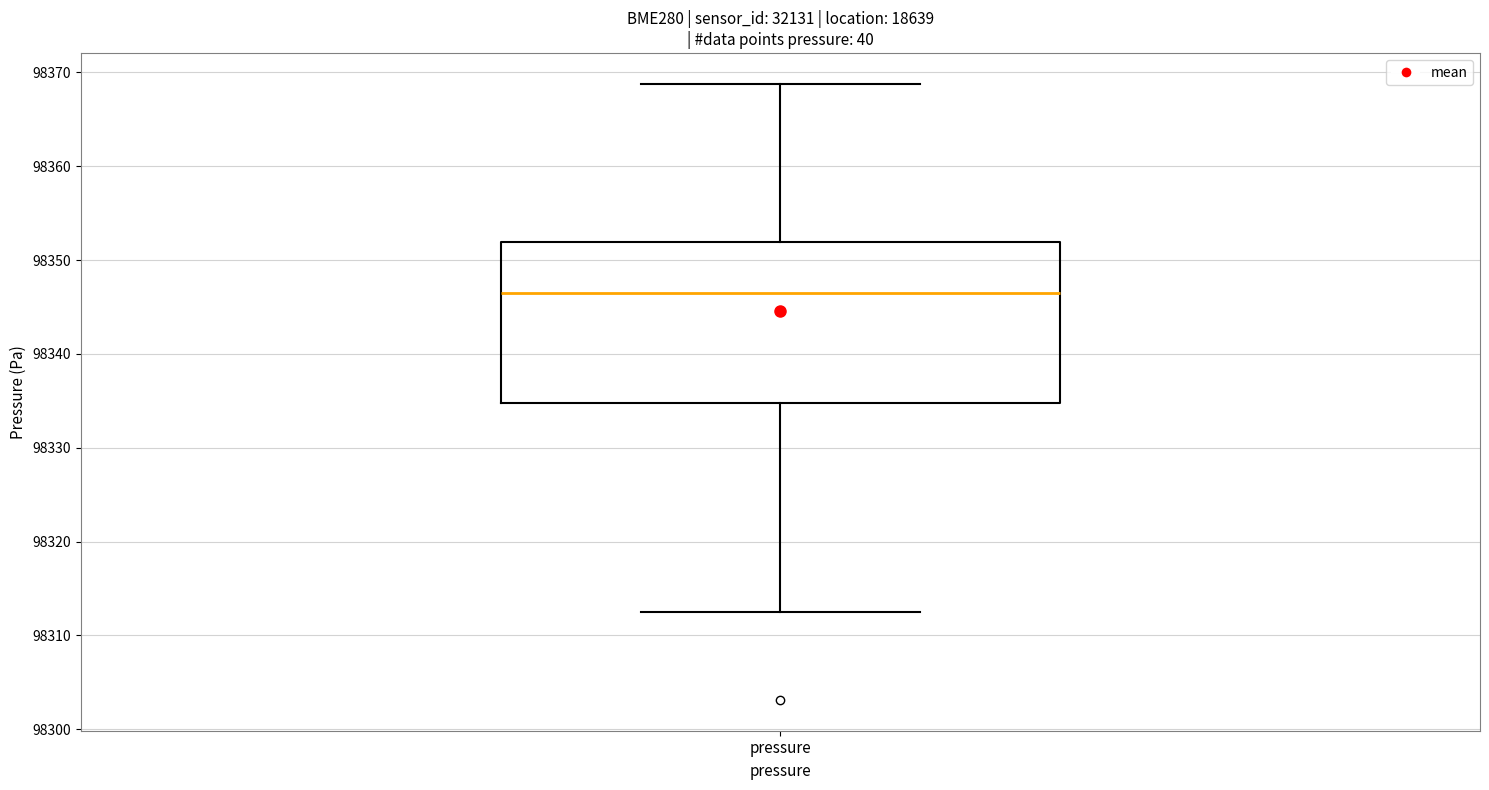

Read this box plot against the y-axis: the position of the median line, the range covered by the box, and the ends of both whiskers. The values are not printed on the chart, so give them approximately, as read against the axis.

median 98347, box 98335 to 98352, whiskers 98313 to 98369